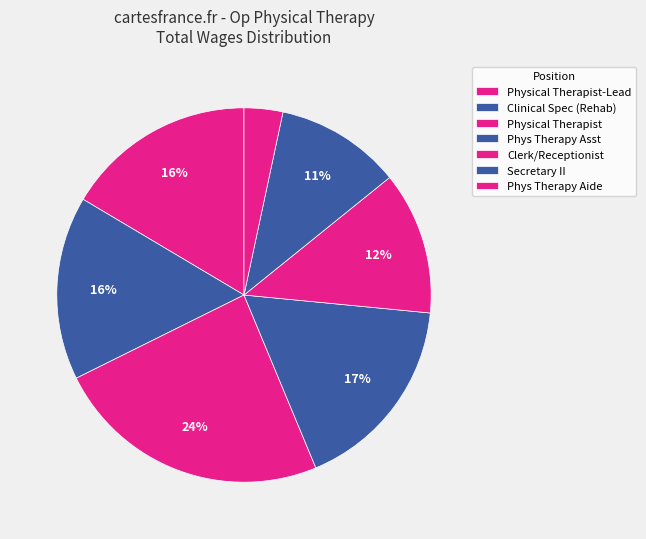

What portion of the pie excludes Clinical Spec (Rehab)?

84.1%